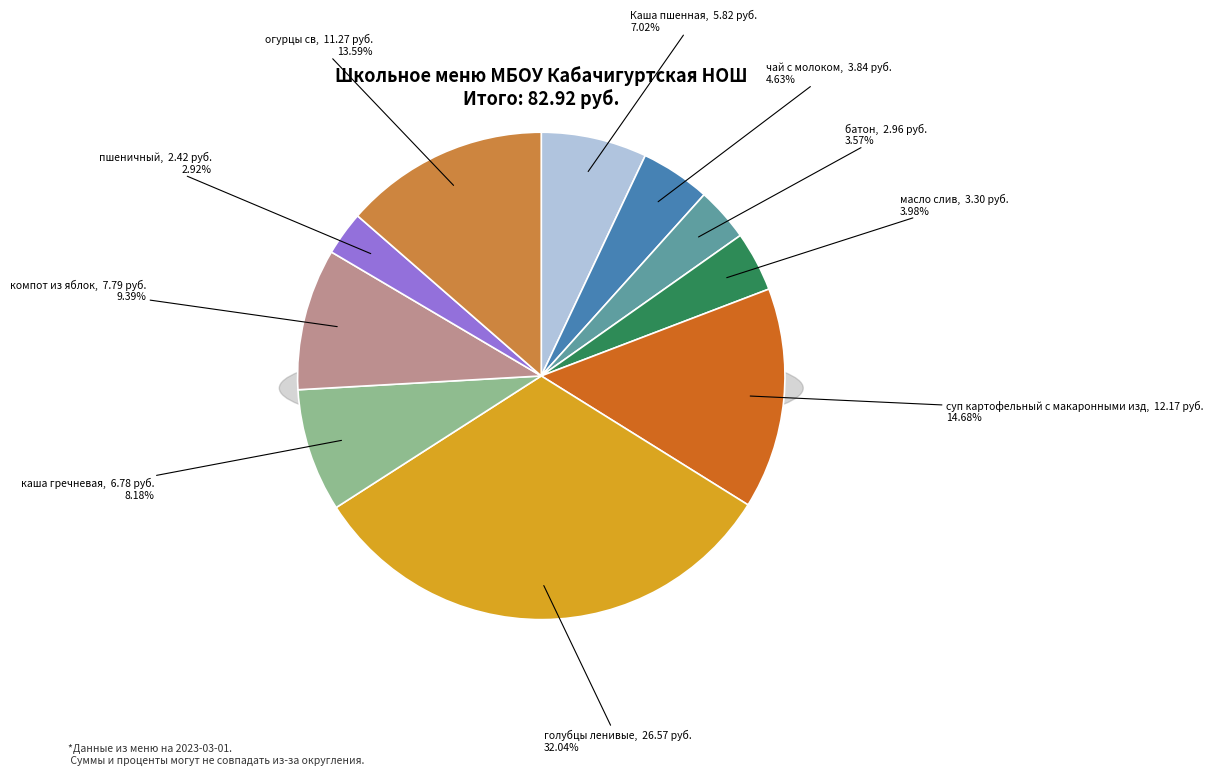

What percentage is the батон slice, to the nearest percent?

4%